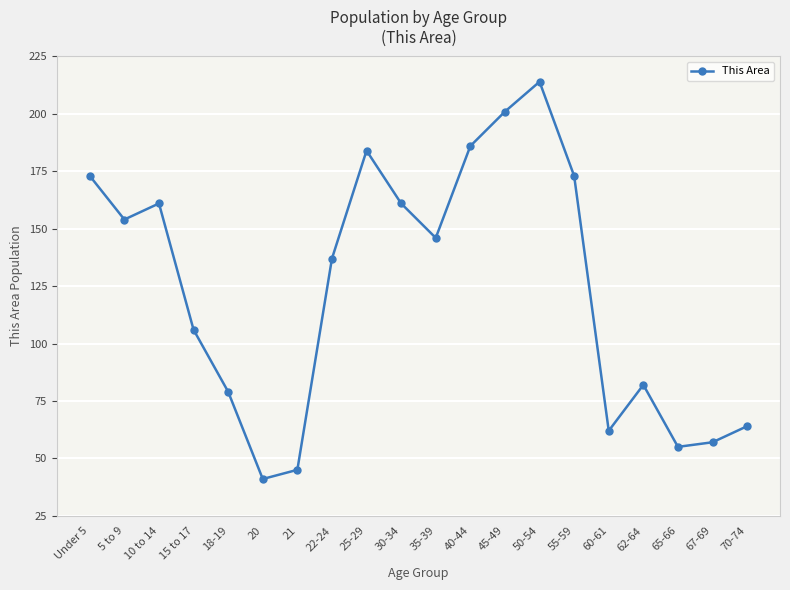

How many values are below 146?

10